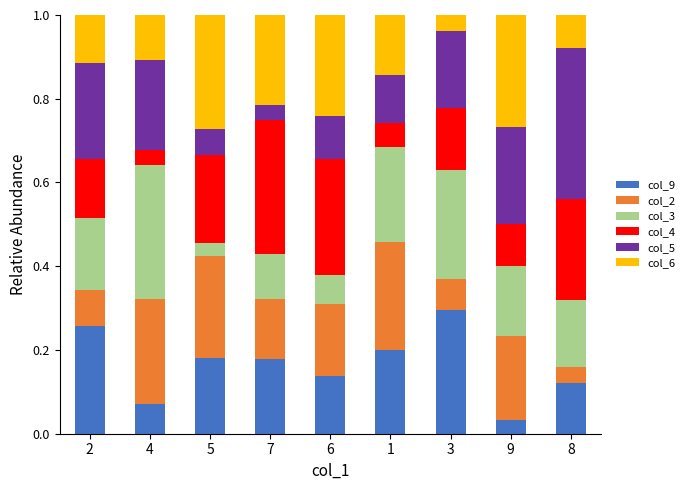

Which category has the highest value in the col_9 series?

3